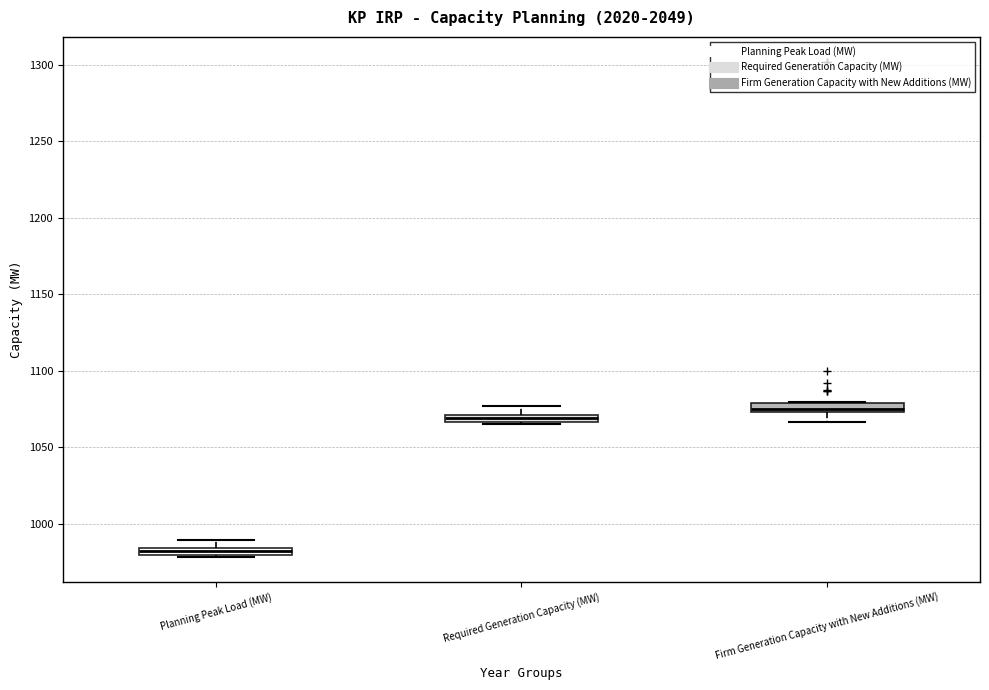

Where does the lower whisker of the box for Firm Generation Capacity with New Additions (MW) end on the y-axis? The values are not printed on the chart, so give them approximately, as read against the axis.

1065